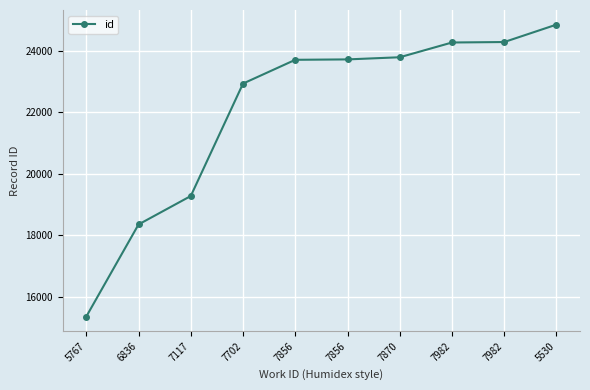

Rank the categories by value from lowest to highest.

5767, 6836, 7117, 7702, 7856, 7856, 7870, 7982, 7982, 5530